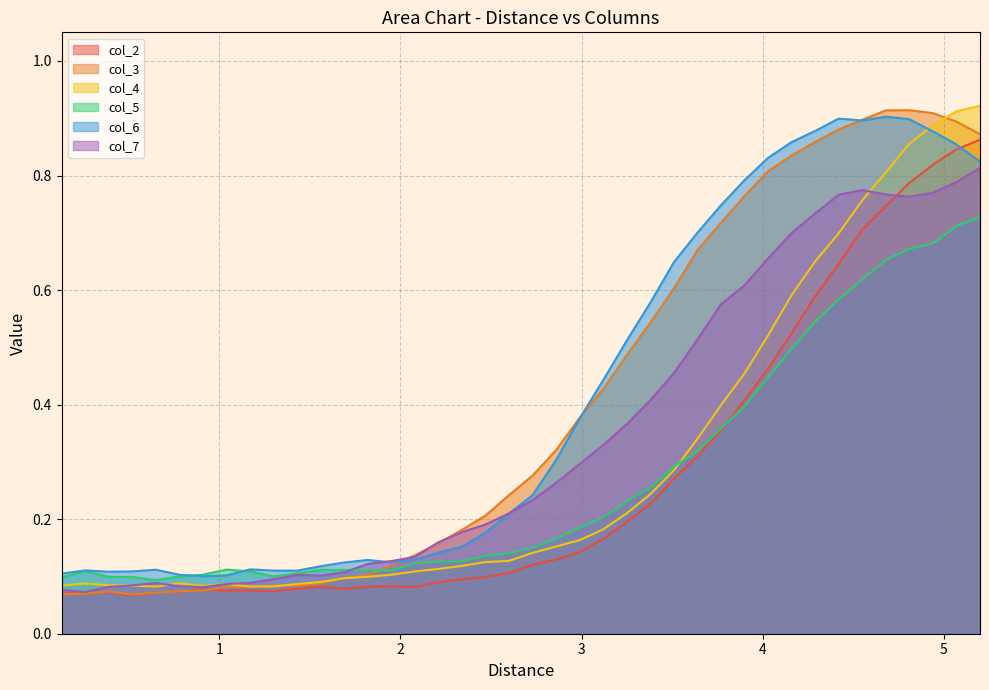

Between 2.99 and 4.16, which series saw the biggest shift?

col_6